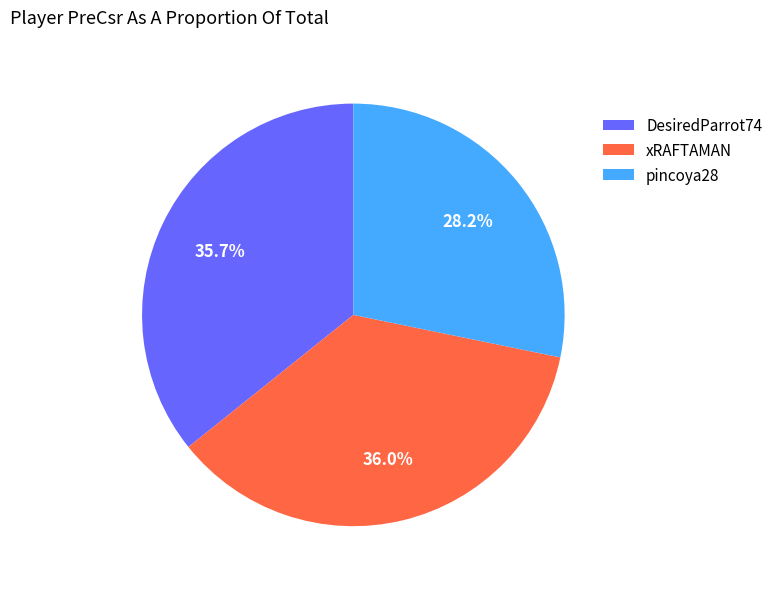

Which category has the smallest portion of the pie?

pincoya28